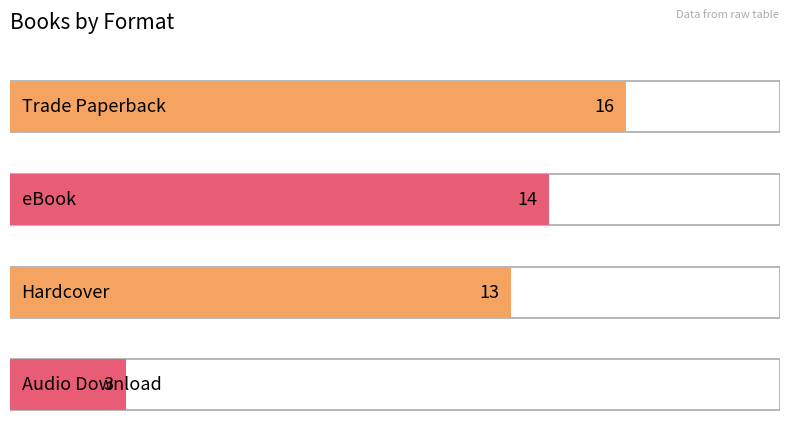

List the labels in order of value, largest first.

Trade Paperback, eBook, Hardcover, Audio Download